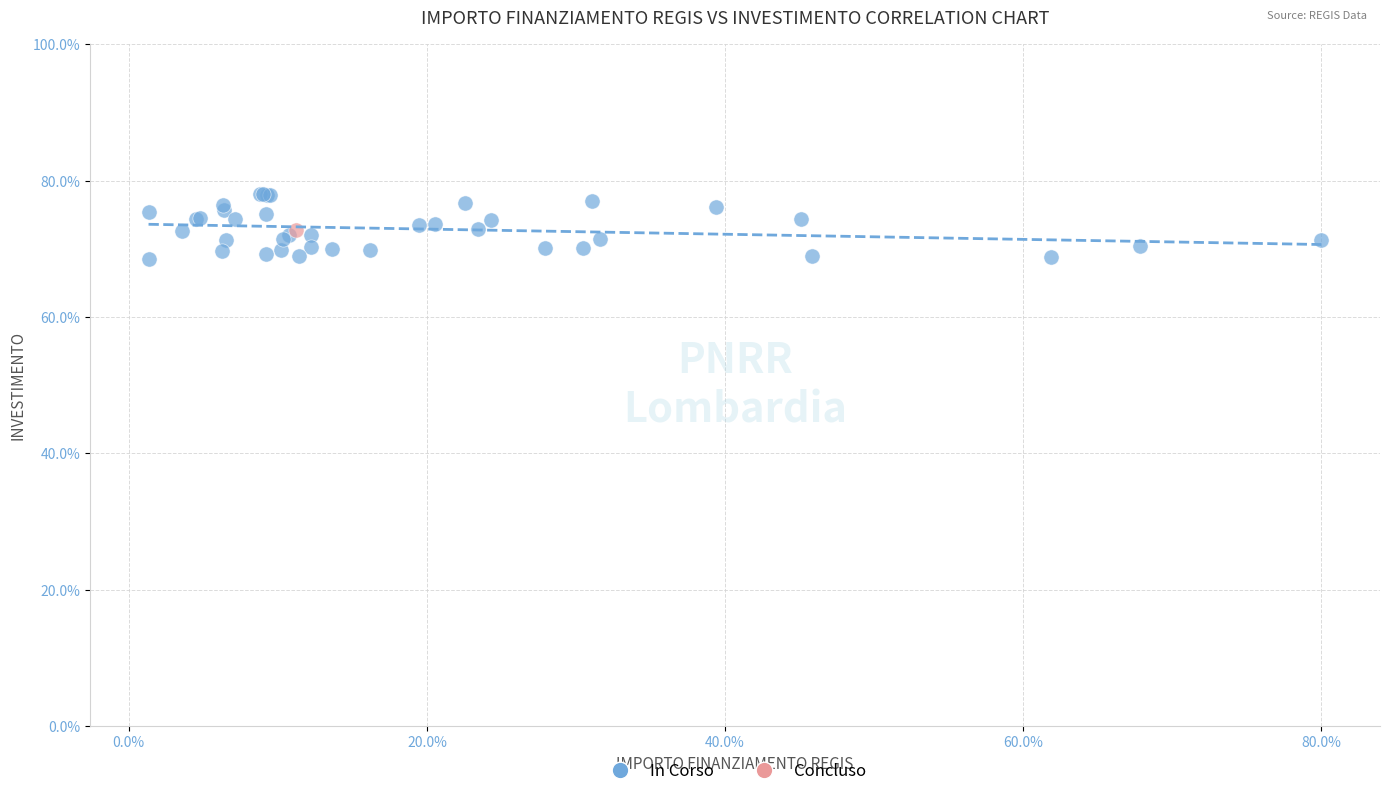

What are all the series names shown in the legend?

In Corso, Concluso